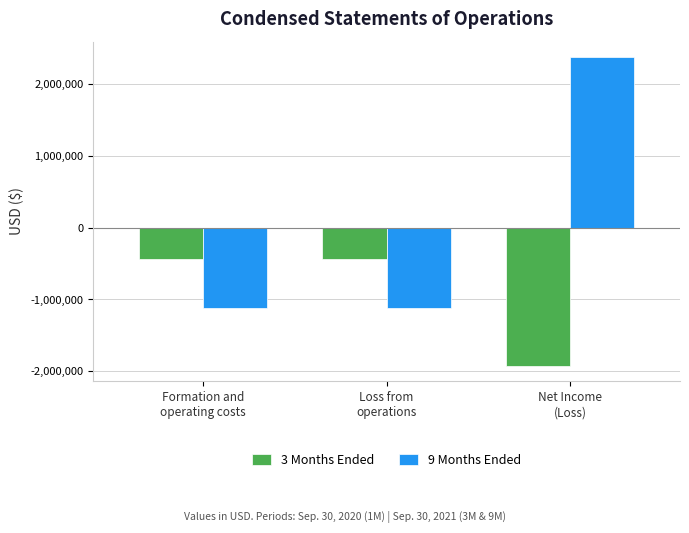

How many categories are shown in the chart?

3